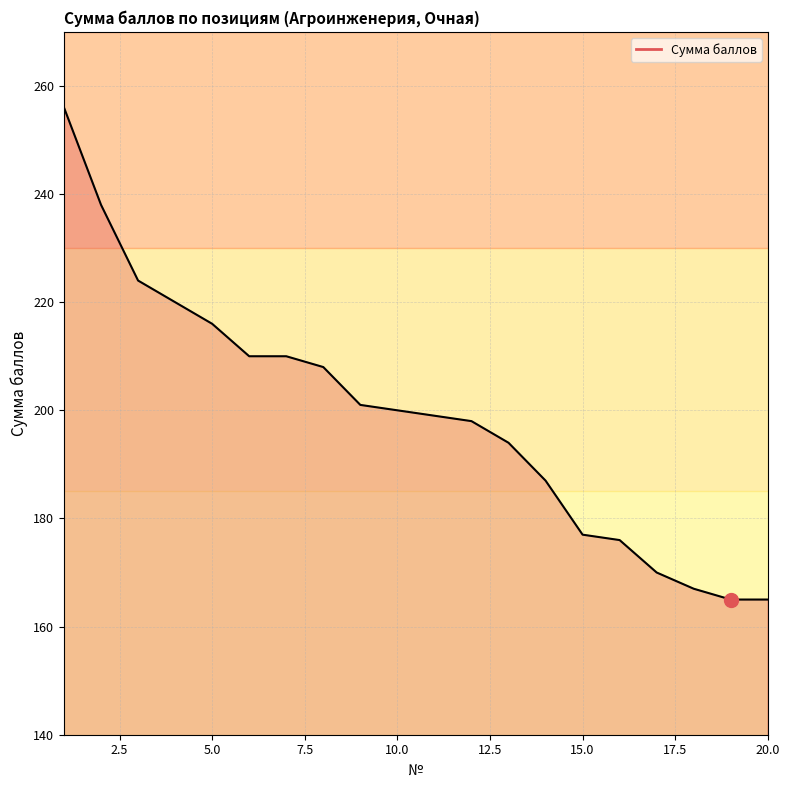

What is the difference between the maximum and minimum values?

91